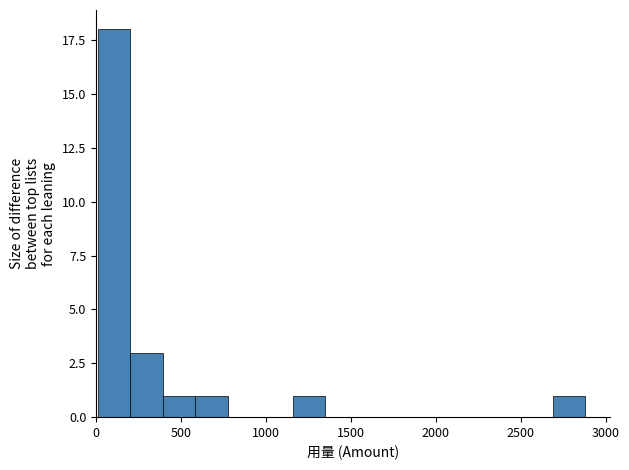

Around what value on the x-axis is the tallest bar? Give the approximate position of its centre, as read against the axis.

100